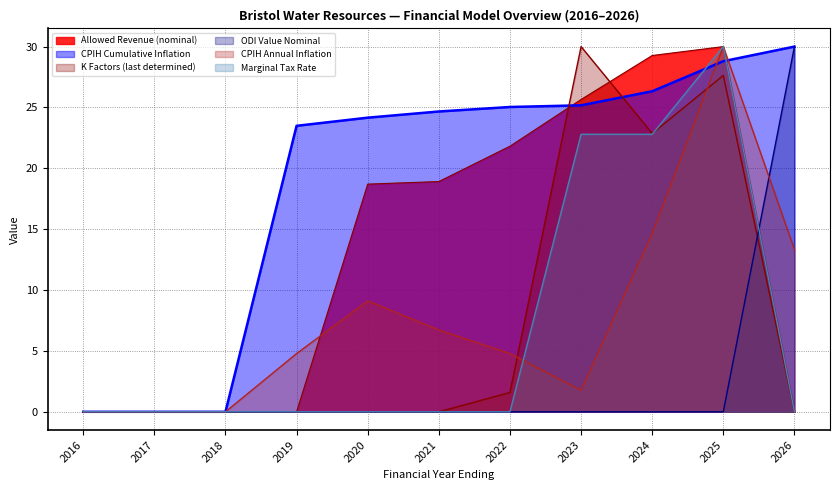

Reading left to right, transcribe all the data shown in this chart.

Allowed Revenue (nominal): 2016=0.0	2017=0.0	2018=0.0	2019=0.0	2020=18.7	2021=18.9	2022=21.8	2023=25.7	2024=29.3	2025=30.0	2026=0.0
CPIH Cumulative Inflation: 2016=0.0	2017=0.0	2018=0.0	2019=23.5	2020=24.2	2021=24.7	2022=25.0	2023=25.2	2024=26.3	2025=28.8	2026=30.0
K Factors (last determined): 2016=0.0	2017=0.0	2018=0.0	2019=0.0	2020=0.0	2021=0.0	2022=1.6	2023=30.0	2024=22.9	2025=27.6	2026=0.0
ODI Value Nominal: 2016=0.0	2017=0.0	2018=0.0	2019=0.0	2020=0.0	2021=0.0	2022=0.0	2023=0.0	2024=0.0	2025=0.0	2026=30.0
CPIH Annual Inflation: 2016=0.0	2017=0.0	2018=0.0	2019=4.8	2020=9.1	2021=6.7	2022=4.8	2023=1.8	2024=14.7	2025=30.0	2026=13.3
Marginal Tax Rate: 2016=0.0	2017=0.0	2018=0.0	2019=0.0	2020=0.0	2021=0.0	2022=0.0	2023=22.8	2024=22.8	2025=30.0	2026=0.0